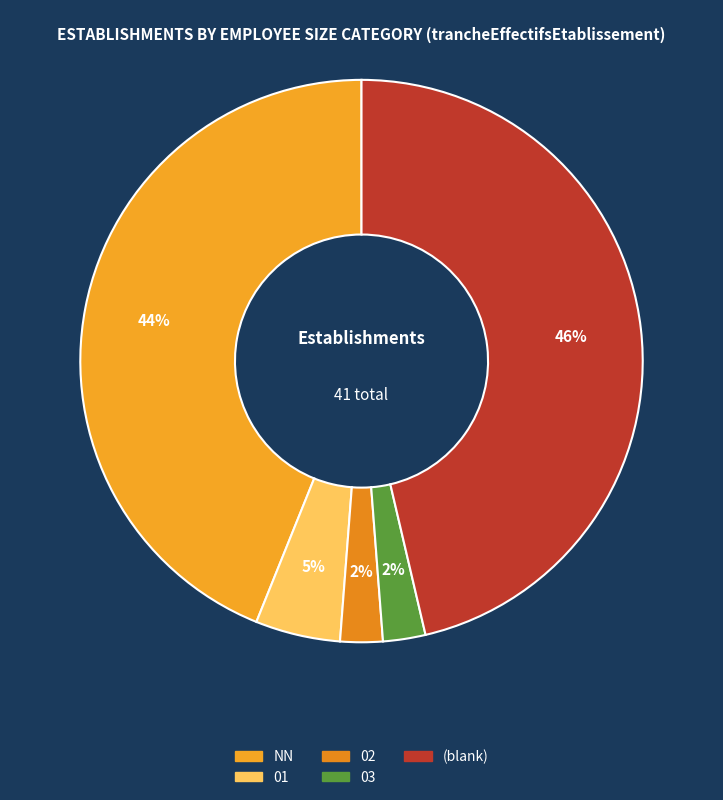

Is there a majority slice in this chart?

No